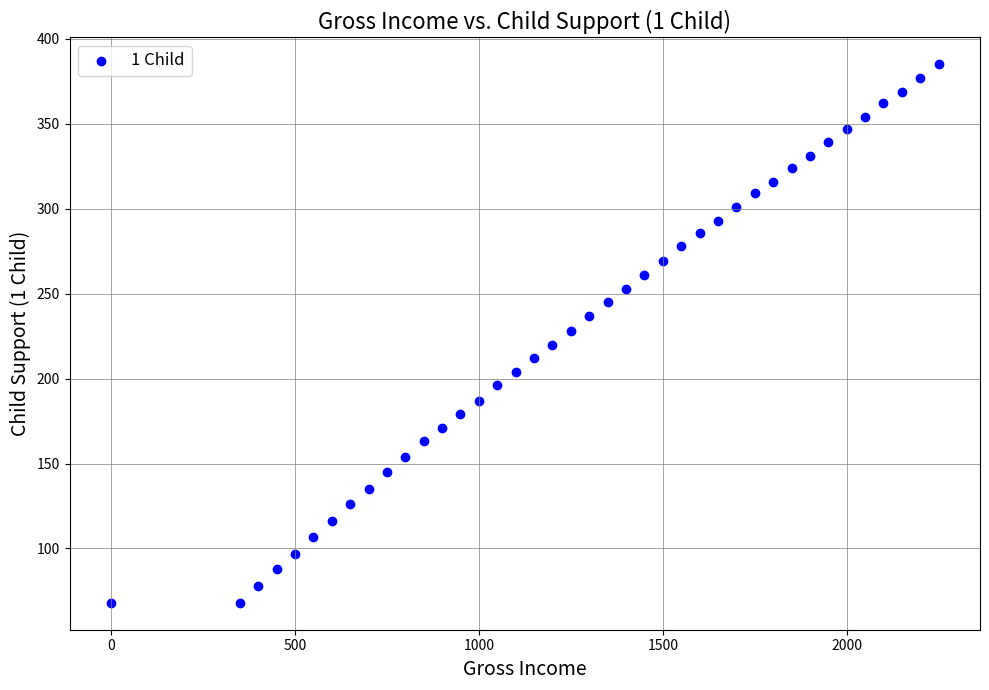

What is the range of X values (max minus min)?

2250